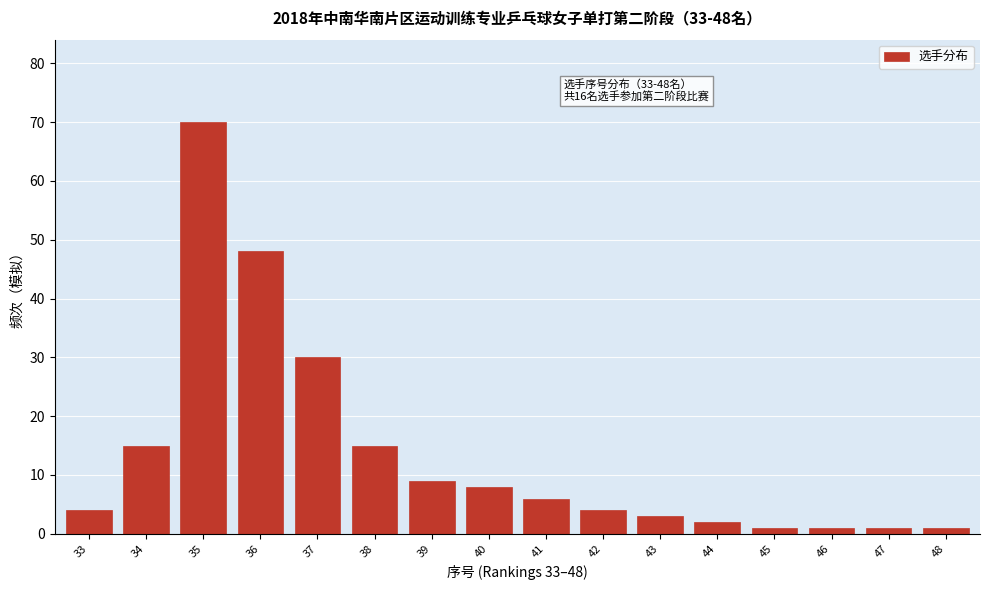

Reading left to right, list all the values displayed in this chart.

33=4	34=15	35=70	36=48	37=30	38=15	39=9	40=8	41=6	42=4	43=3	44=2	45=1	46=1	47=1	48=1